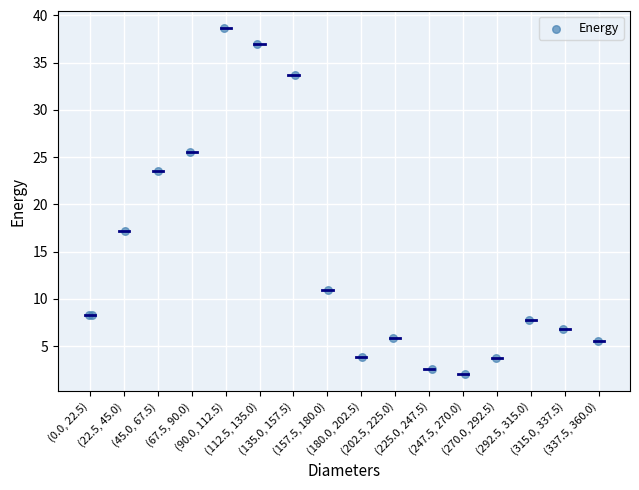

What Y value in the scatter plot is closest to 20?

17.2